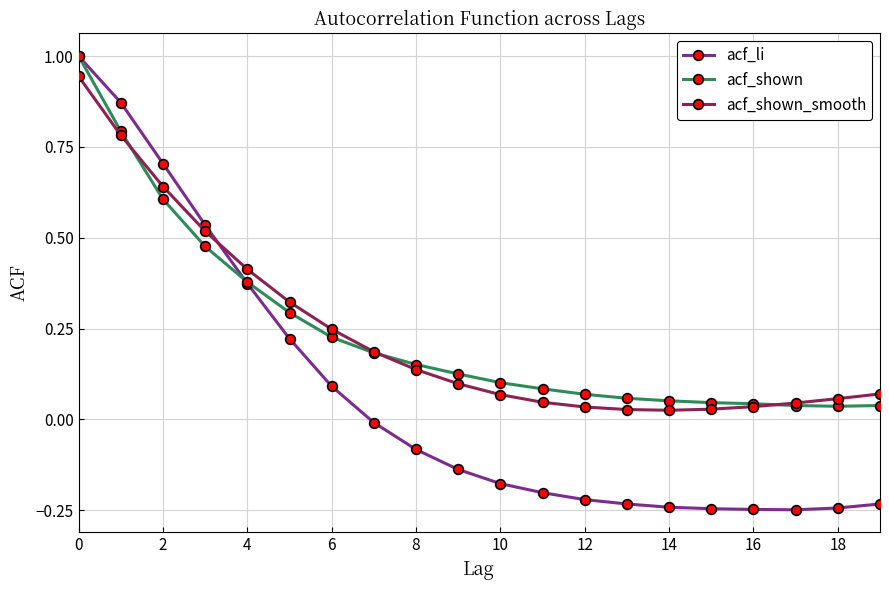

What is the difference between the maximum and minimum values in the acf_li series?

1.2